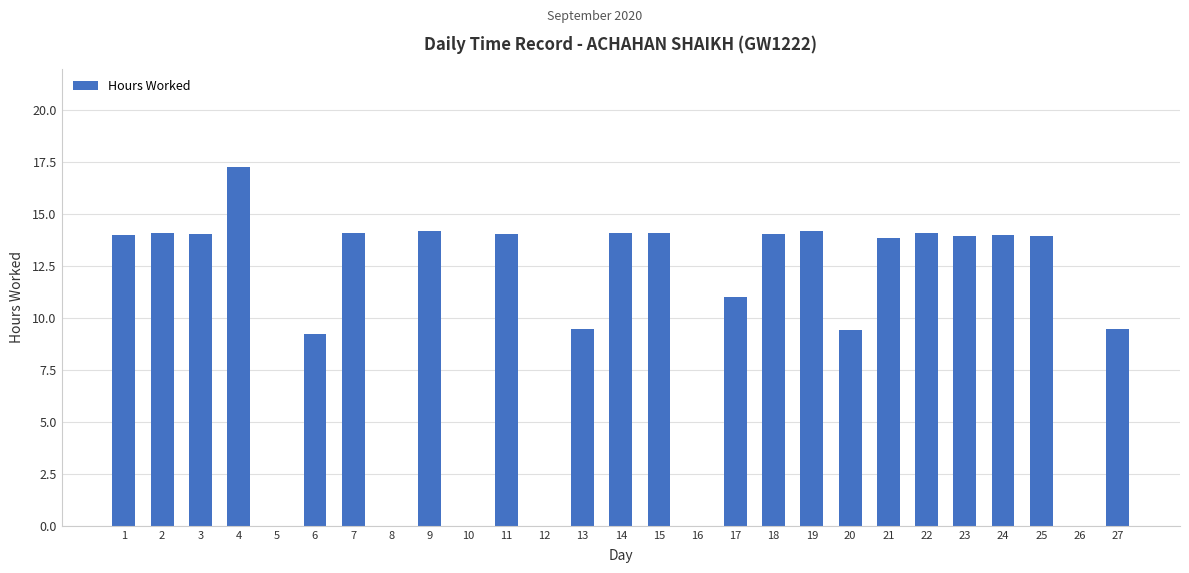

What is the change in value from 9 to 13?

-4.7